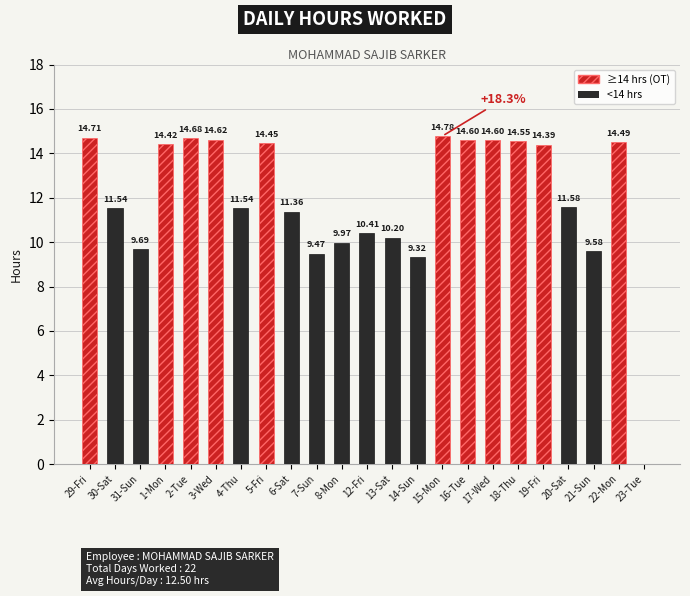

What is the ratio of the value at 18-Thu to the value at 7-Sun?

1.5